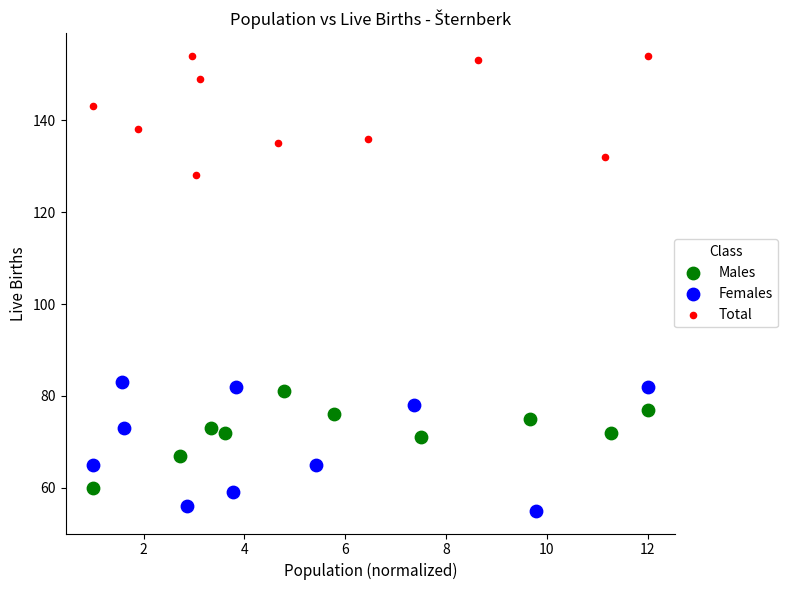

Which series contains the highest Y value?

Total